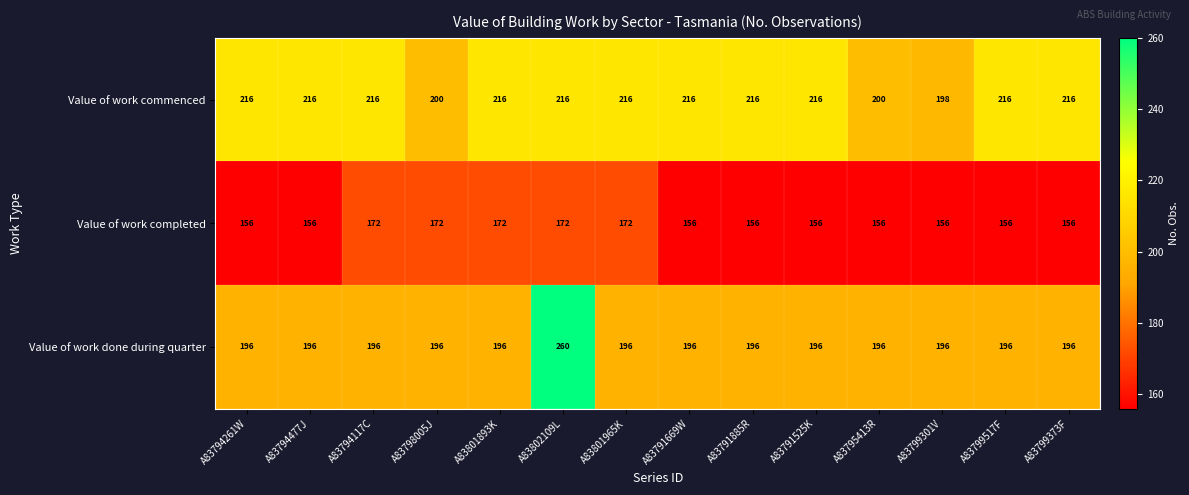

True or false: Value of work done during quarter has a value of 196 at A83791525K.

True